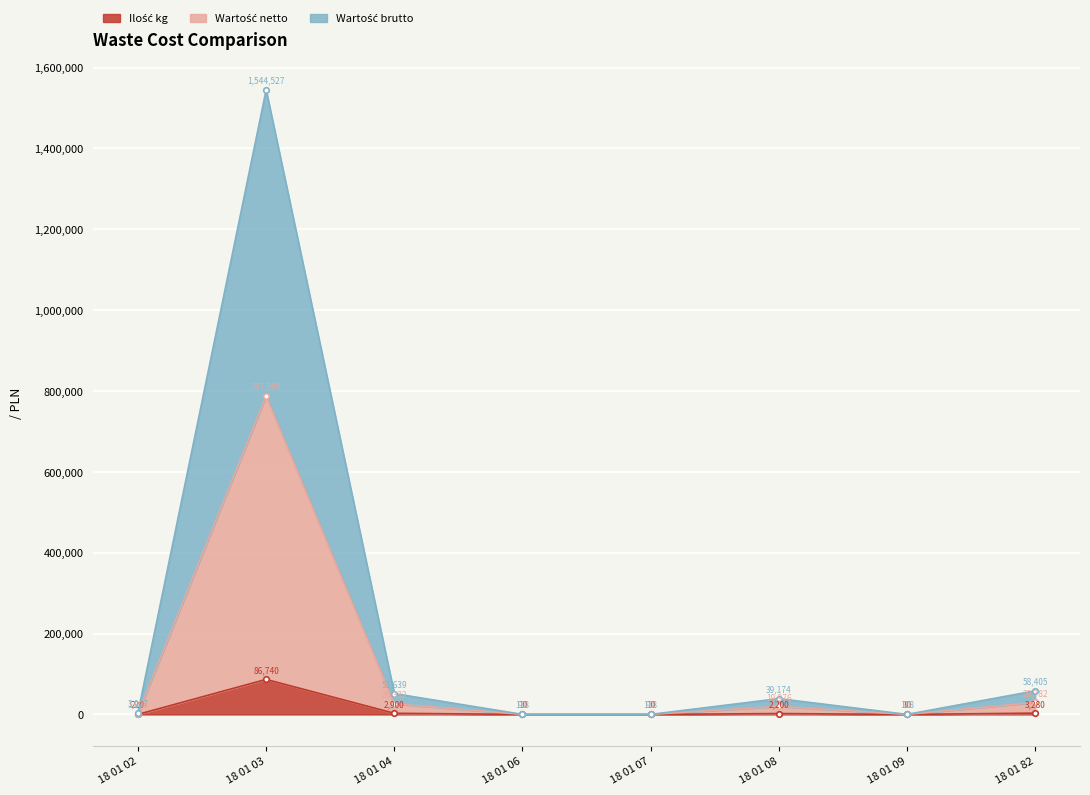

At which category is the sum across all series the highest?

18 01 03